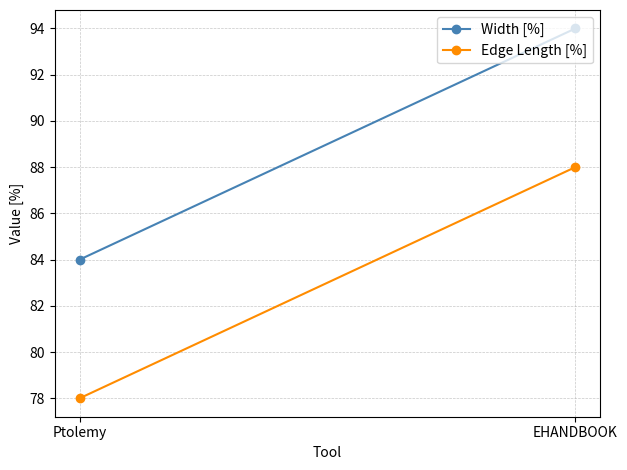

Reading left to right, what are all the values shown in this chart?

Width [%]: 84	94
Edge Length [%]: 78	88